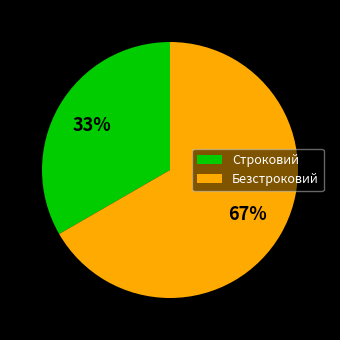

How many segments does this pie chart have?

2